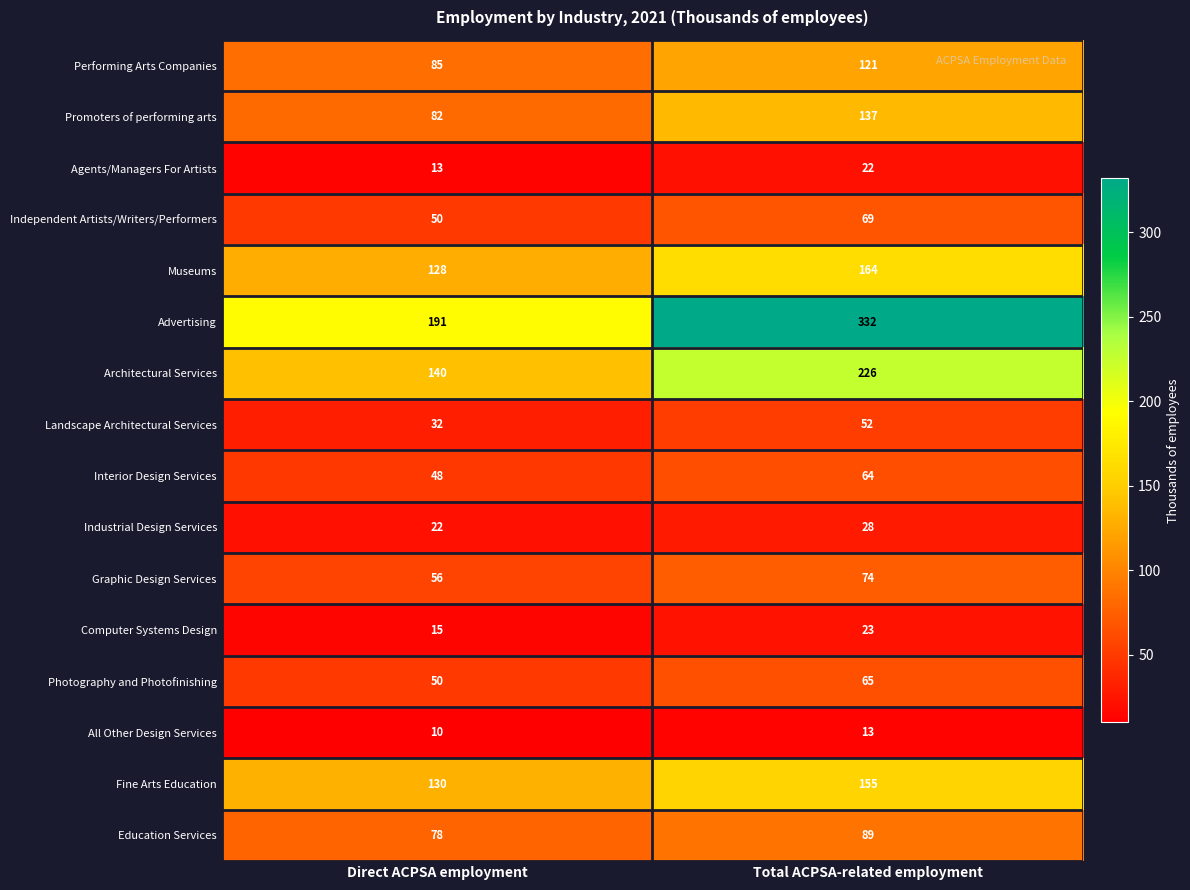

Is the value of Agents/Managers For Artists at Total ACPSA-related employment greater than the value of Graphic Design Services at Total ACPSA-related employment?

No